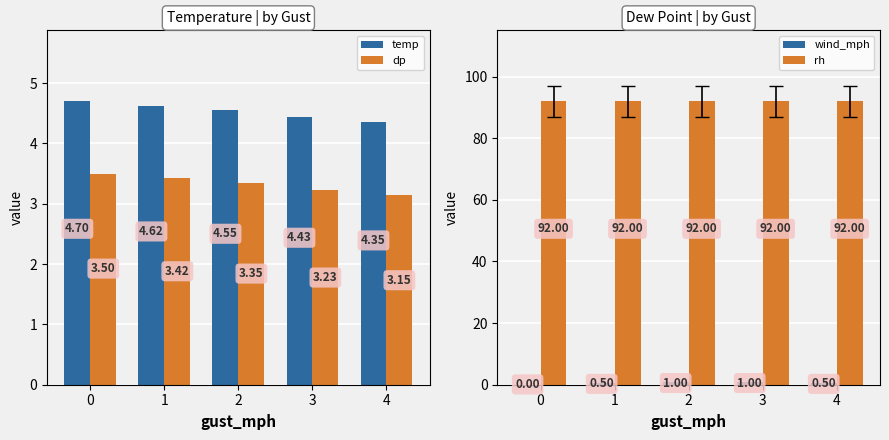

Count the number of categories in the chart.

5